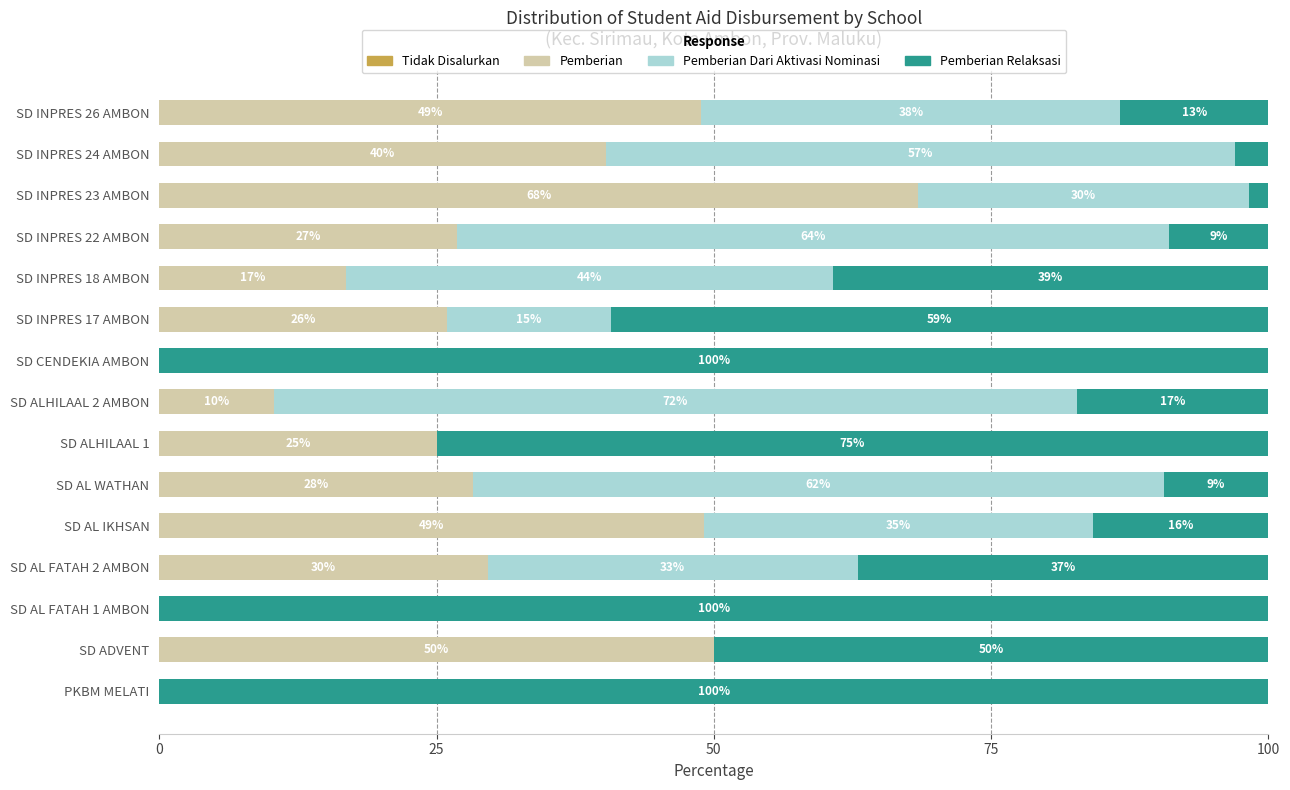

Which category has the highest value in the Pemberian series?

SD INPRES 23 AMBON